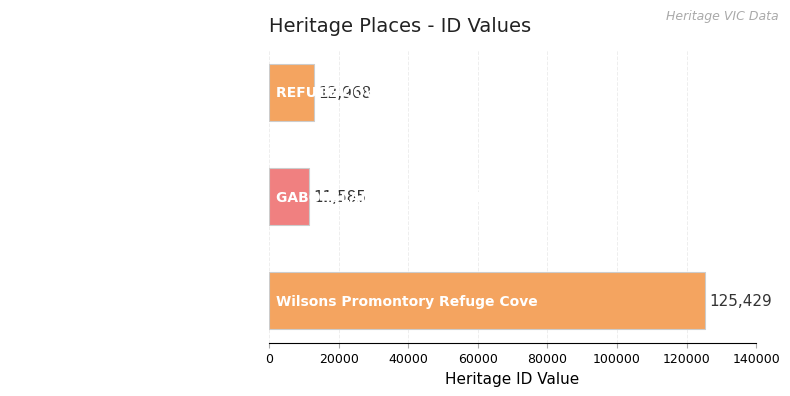

Which category has the highest value across all series?

Wilsons Promontory Refuge Cove